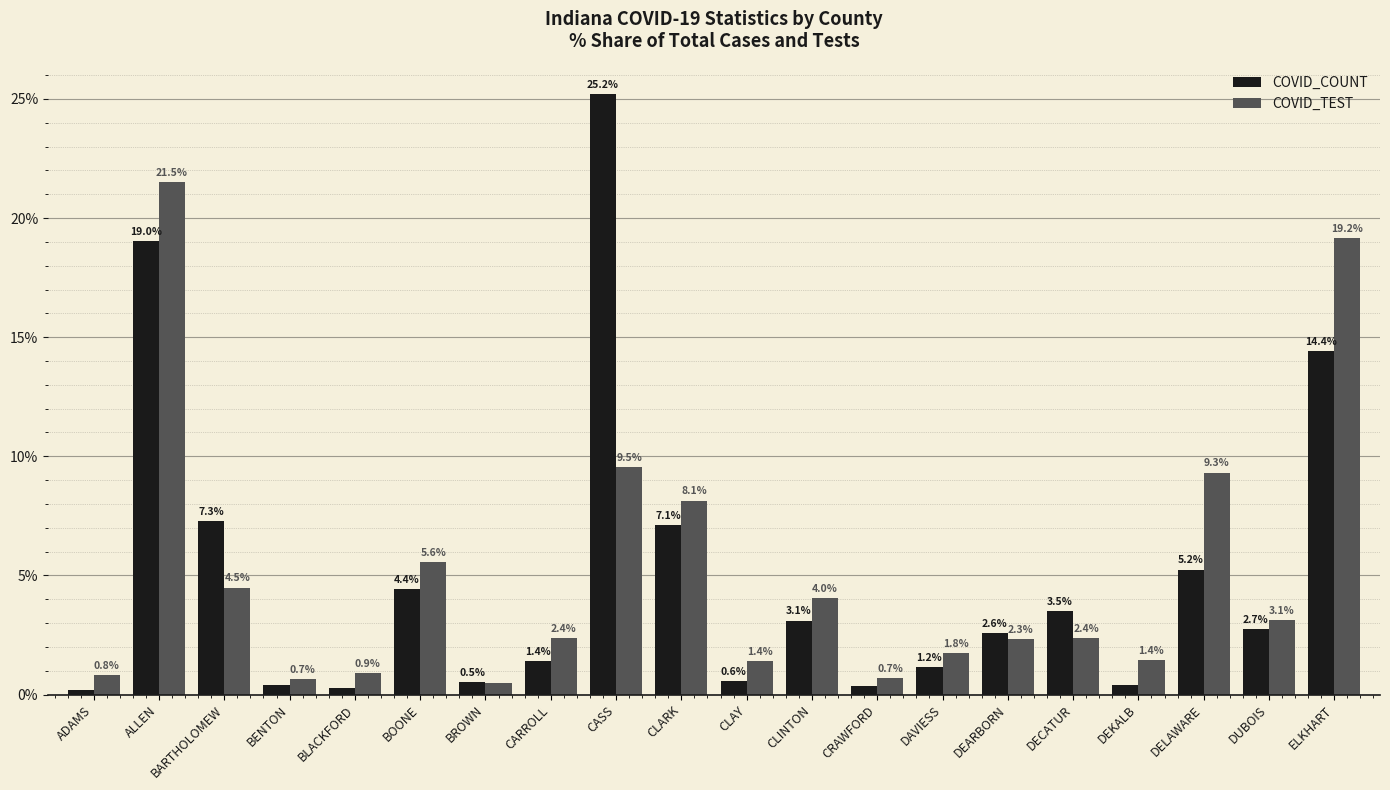

What position from the left is BENTON?

4